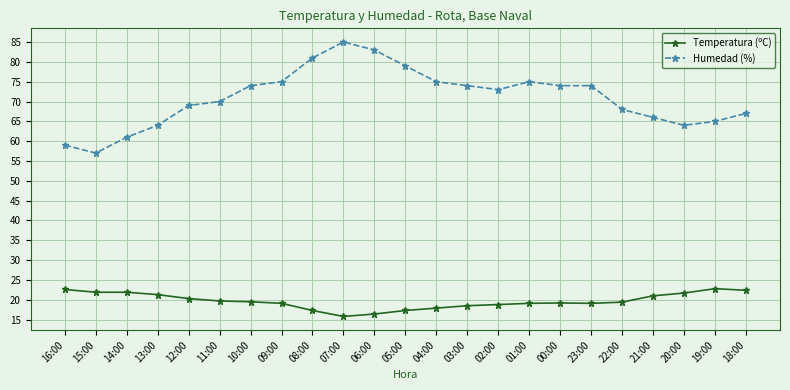

What is the difference between the Temperatura (ºC) values at 19:00 and 18:00?

0.4